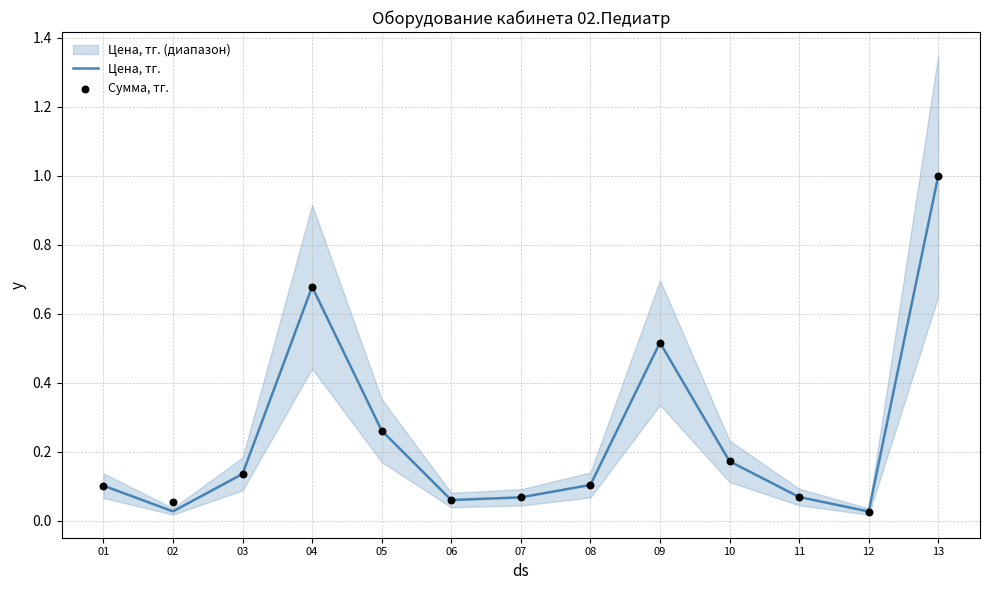

At how many categories does at least one series exceed 0?

13